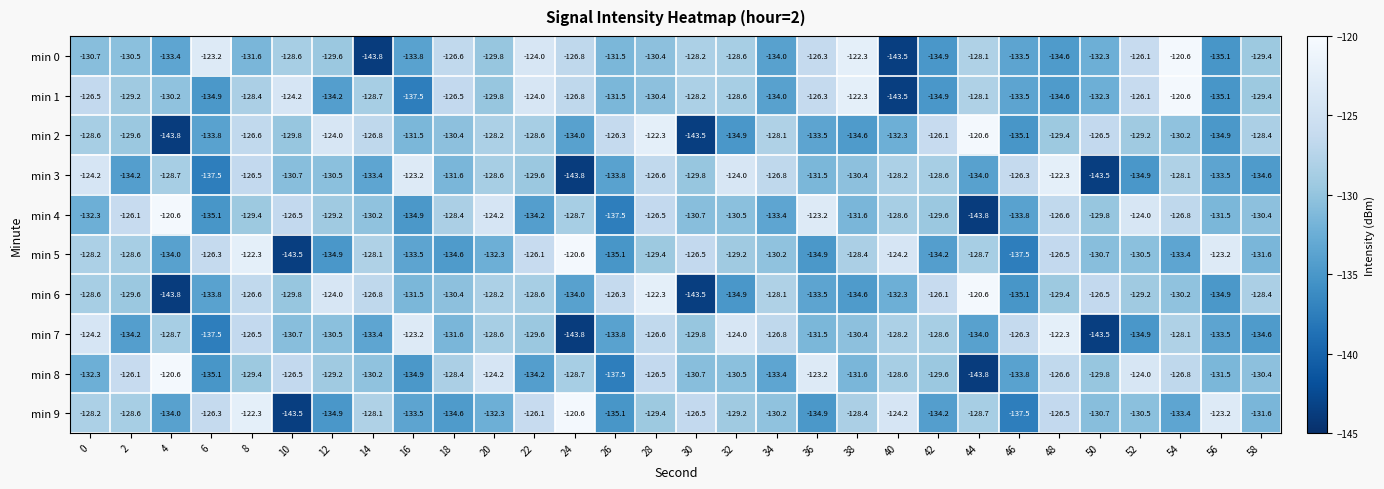

What is the spread (max minus min) of values at 30?

17.0